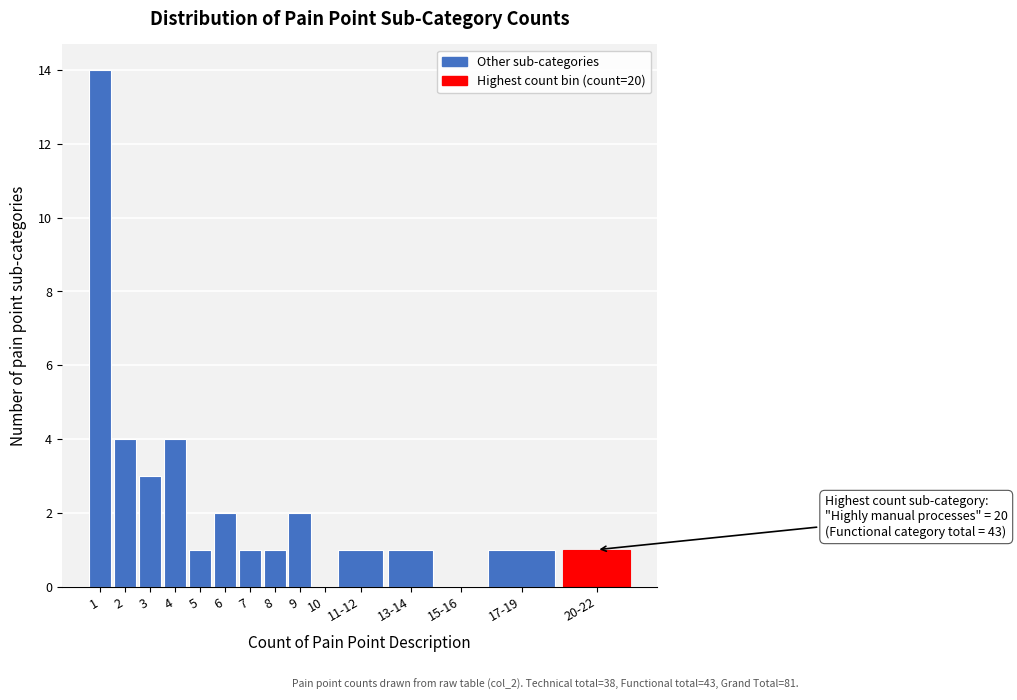

Reading left to right, what are all the values shown in this chart?

1=14	2=4	3=3	4=4	5=1	6=2	7=1	8=1	9=2	10=0	11-12=1	13-14=1	15-16=0	17-19=1	20-22=1